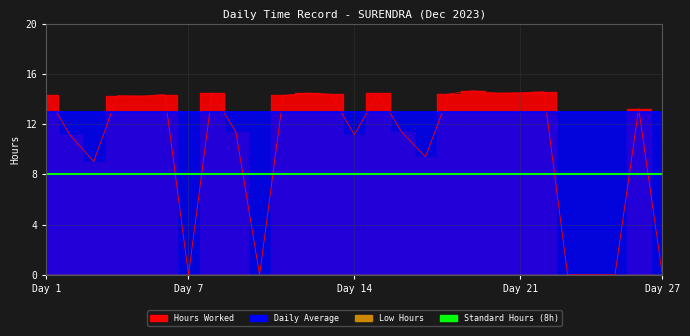

At which category does Hours Worked reach its first local valley?

3